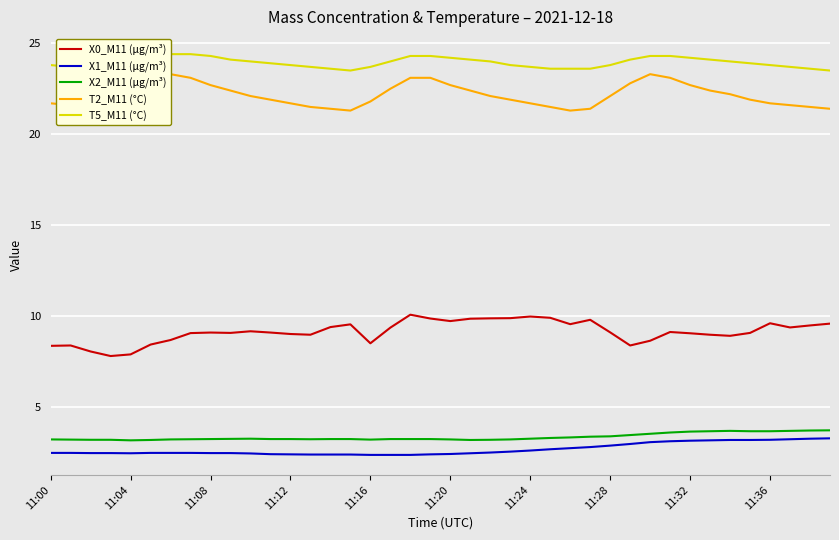

What is the minimum value for X0_M11 (μg/m³)?

7.8